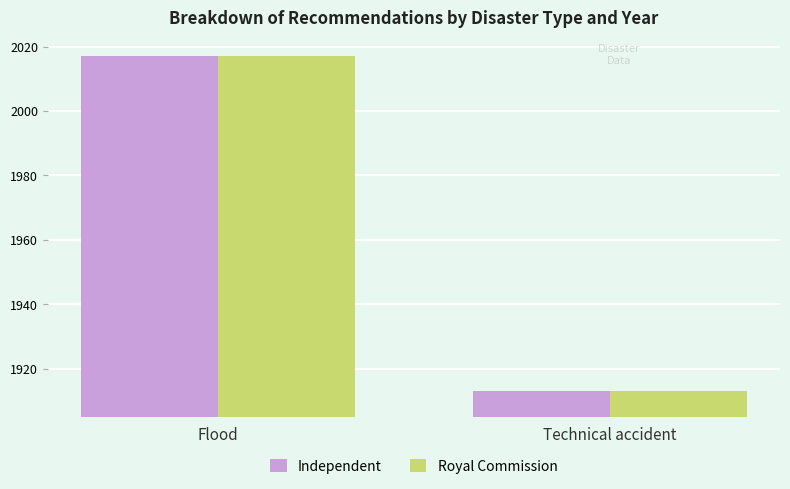

What are all the series names shown in the legend?

Independent, Royal Commission